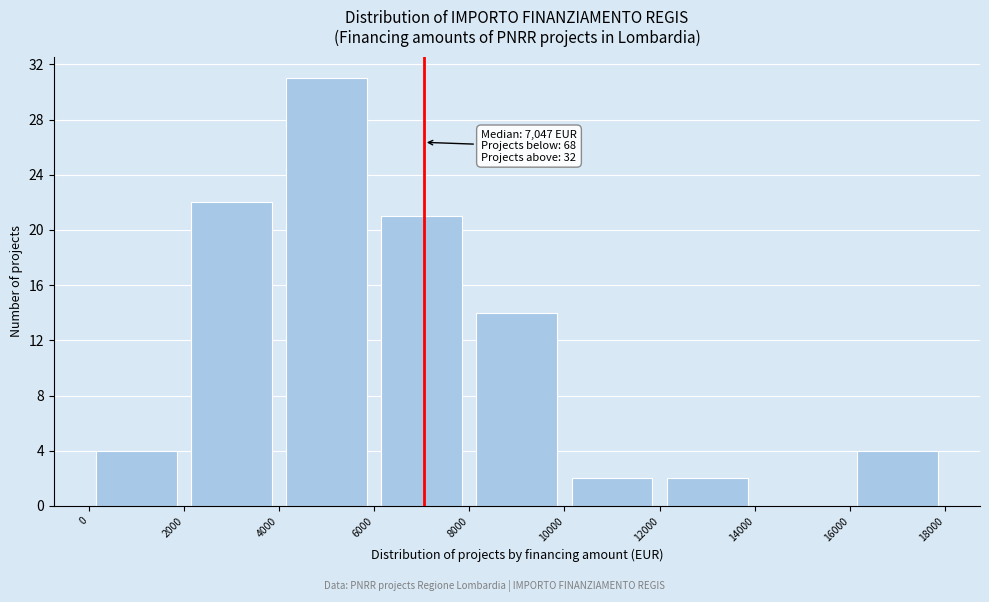

Over which range of the x-axis is the bar tallest?

4000 to 6000